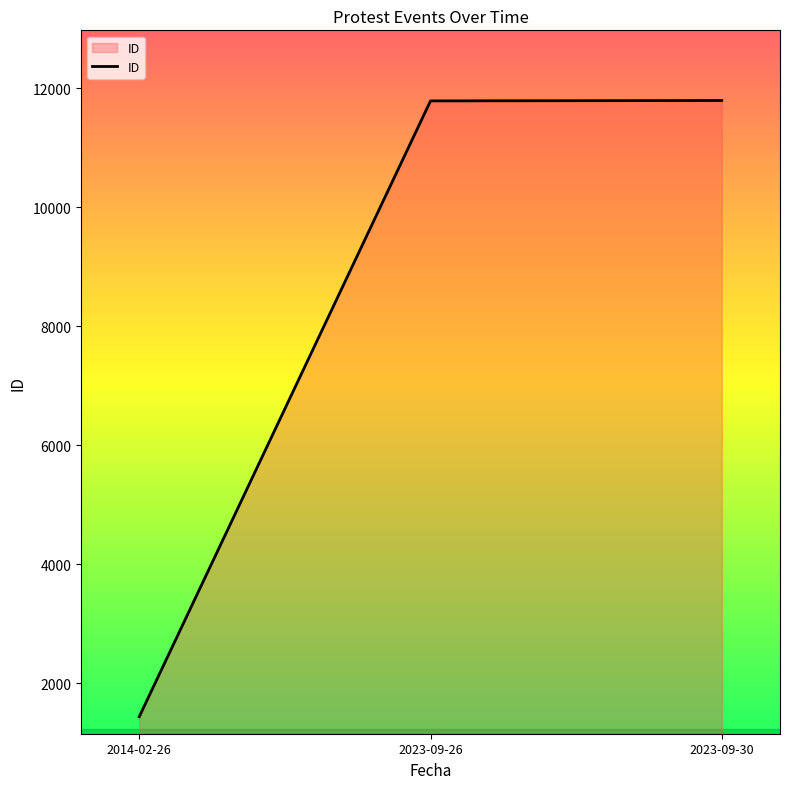

What is the minimum value shown in the chart?

1437